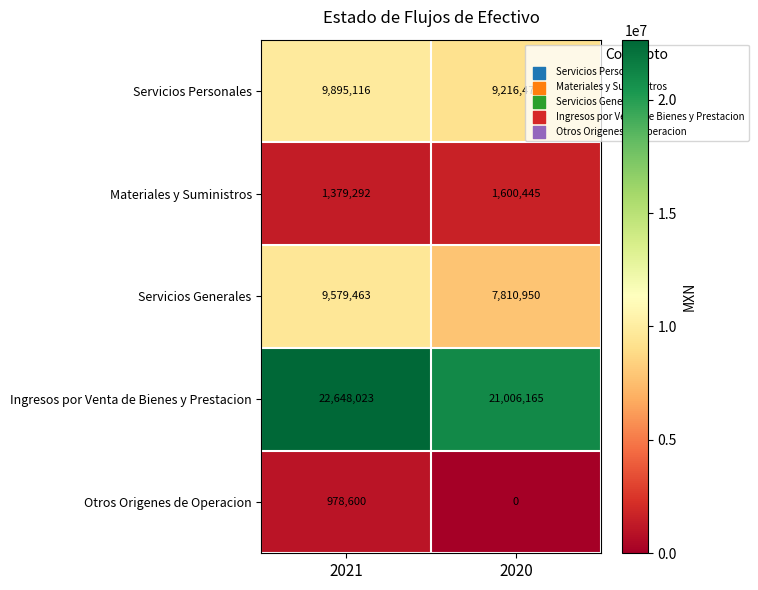

What is the difference between the Otros Origenes de Operacion values at 2021 and 2020?

978600